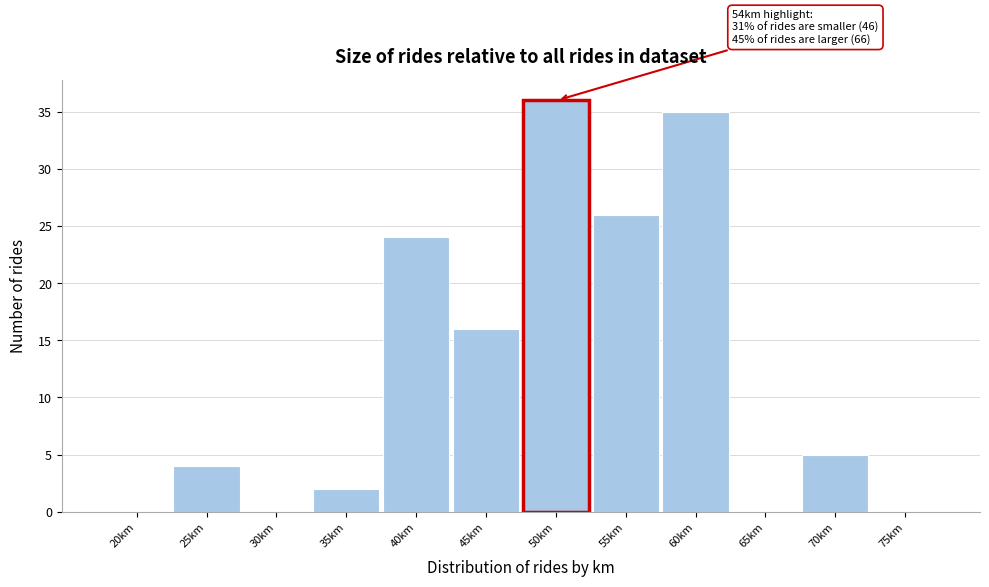

Reading left to right, transcribe all the data shown in this chart.

20km=0	25km=4	30km=0	35km=2	40km=24	45km=16	50km=36	55km=26	60km=35	65km=0	70km=5	75km=0